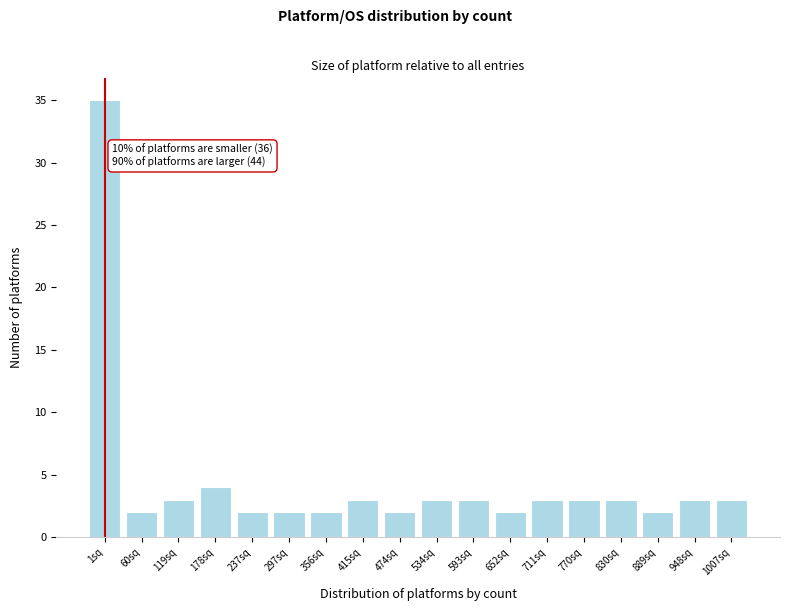

Reading left to right, transcribe all the data shown in this chart.

35	2	3	4	2	2	2	3	2	3	3	2	3	3	3	2	3	3